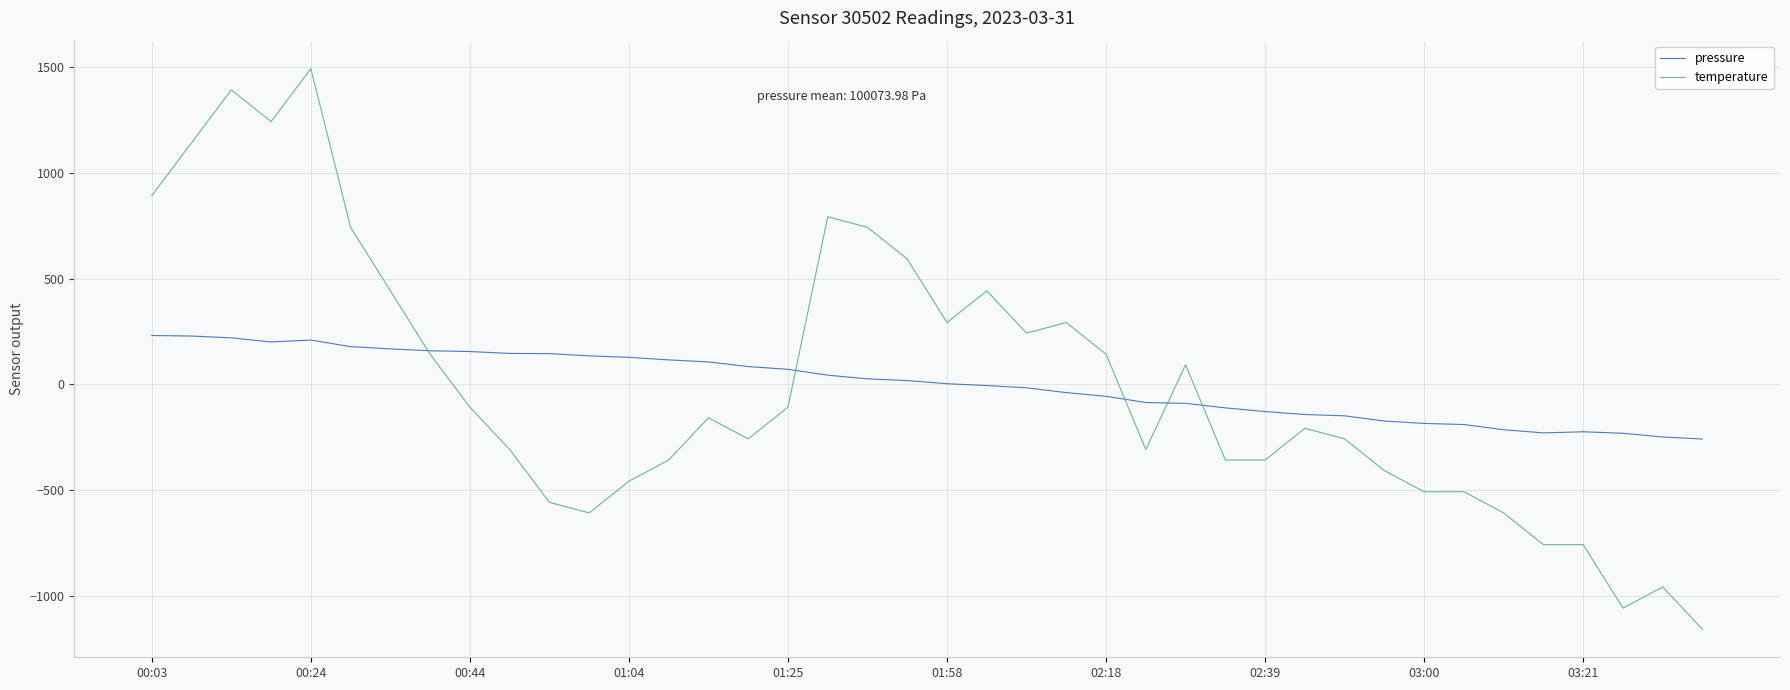

Rank the series by their maximum value, from highest to lowest.

temperature, pressure